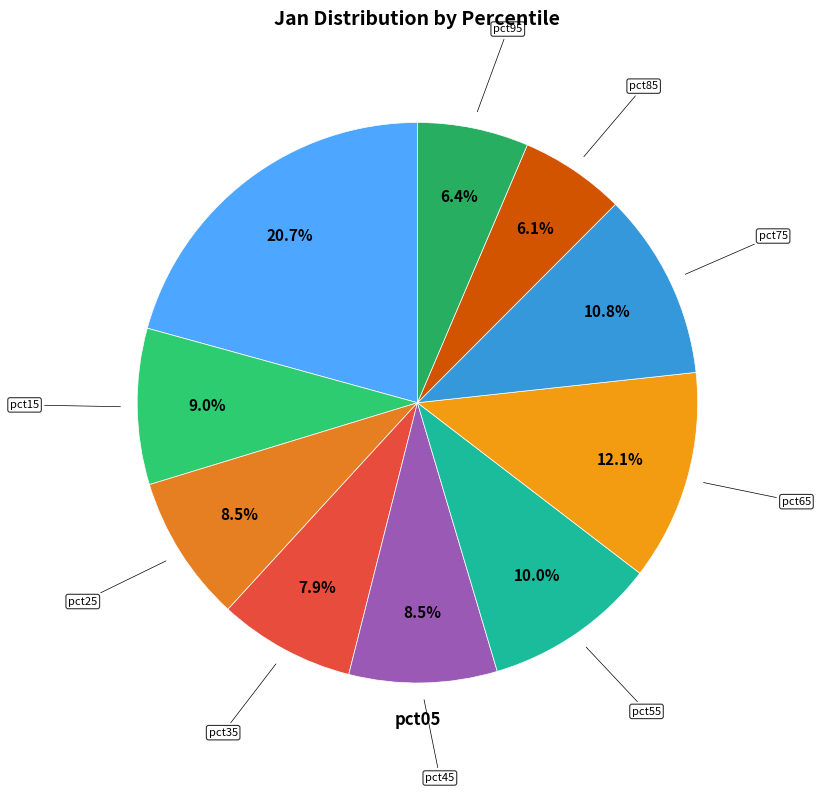

Which slice is the largest?

pct05